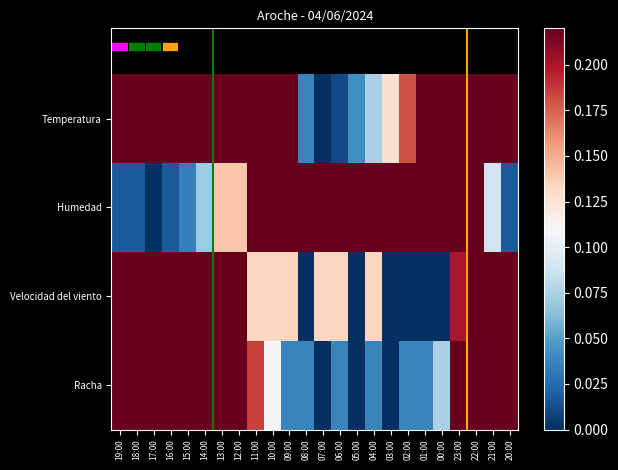

What is the maximum value shown in the chart?

1.0